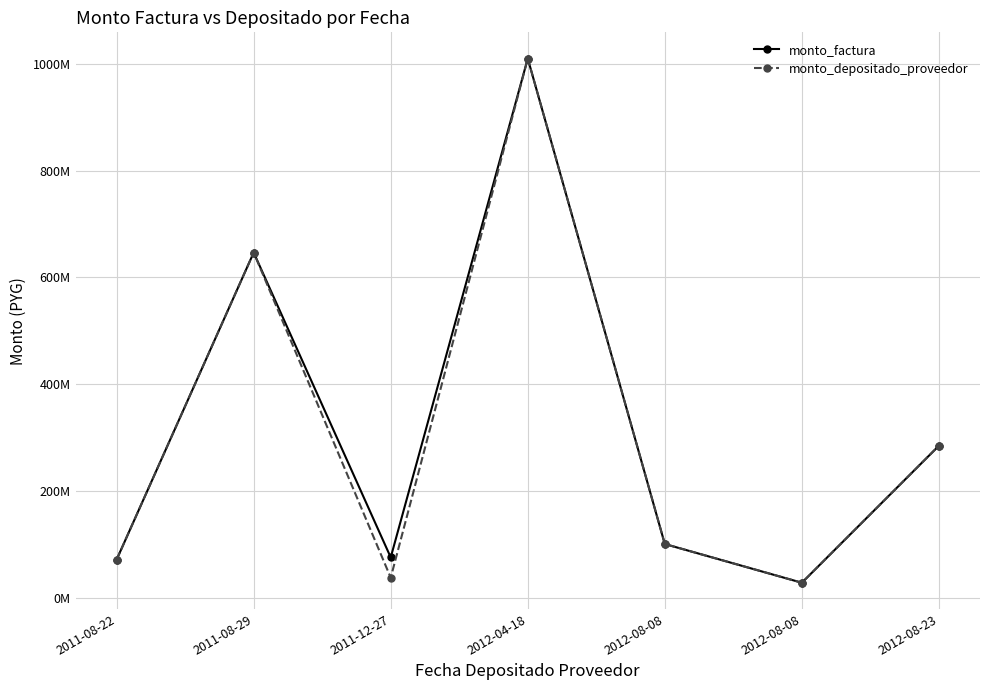

Does the chart have visible grid lines?

Yes